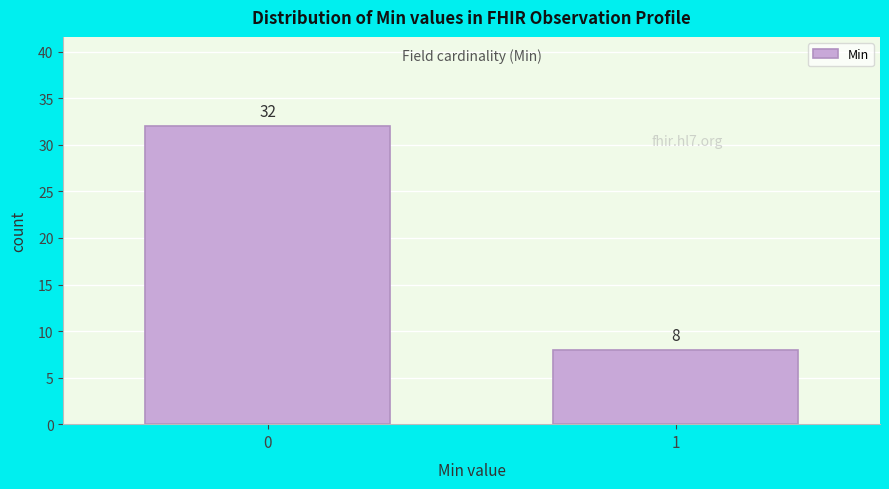

Reading right to left, what are all the values shown in this chart?

8	32